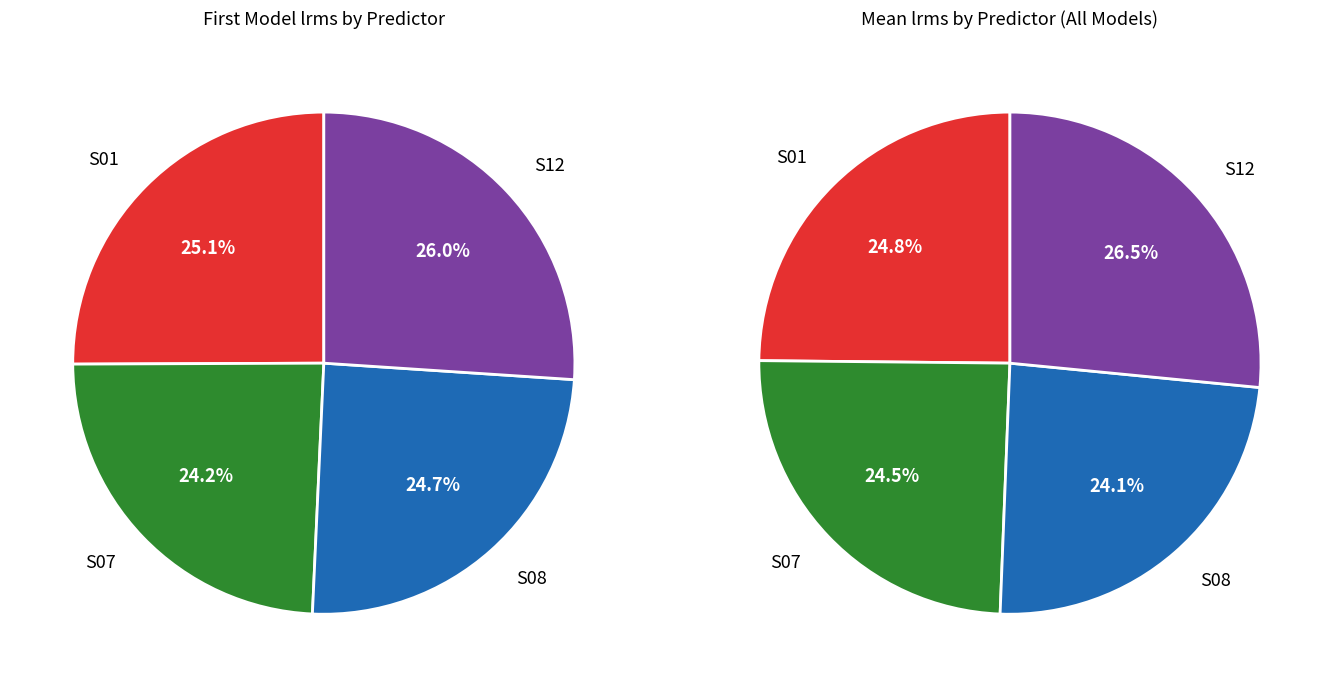

How many slices are in this pie chart?

4